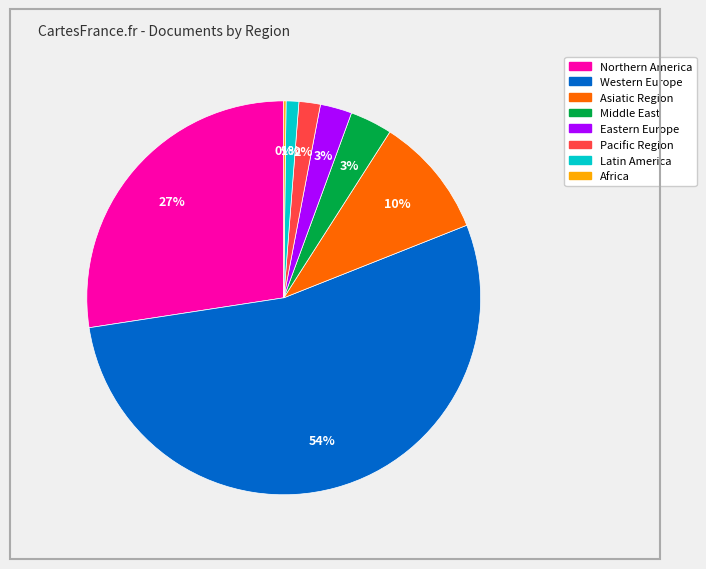

Is there any slice that represents more than half of the pie?

Yes